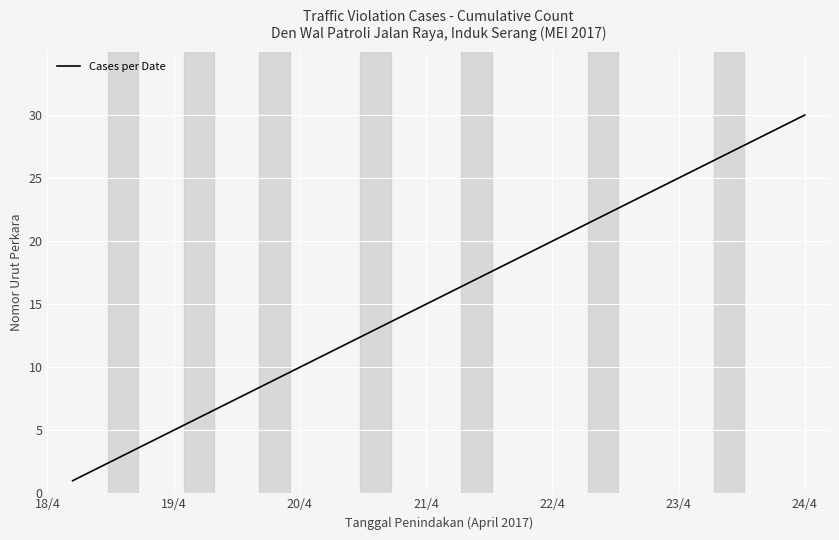

What is the maximum value shown in the chart?

30